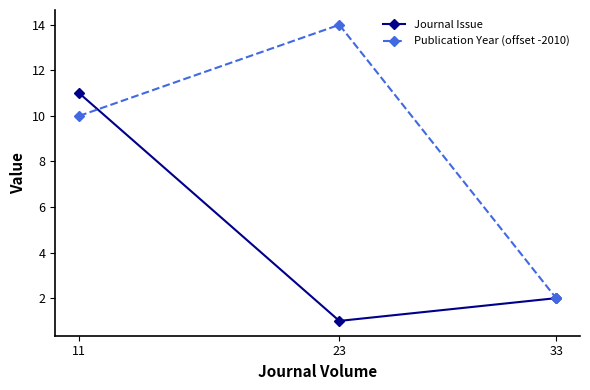

What is the difference between the maximum and minimum values in the Journal Issue series?

10